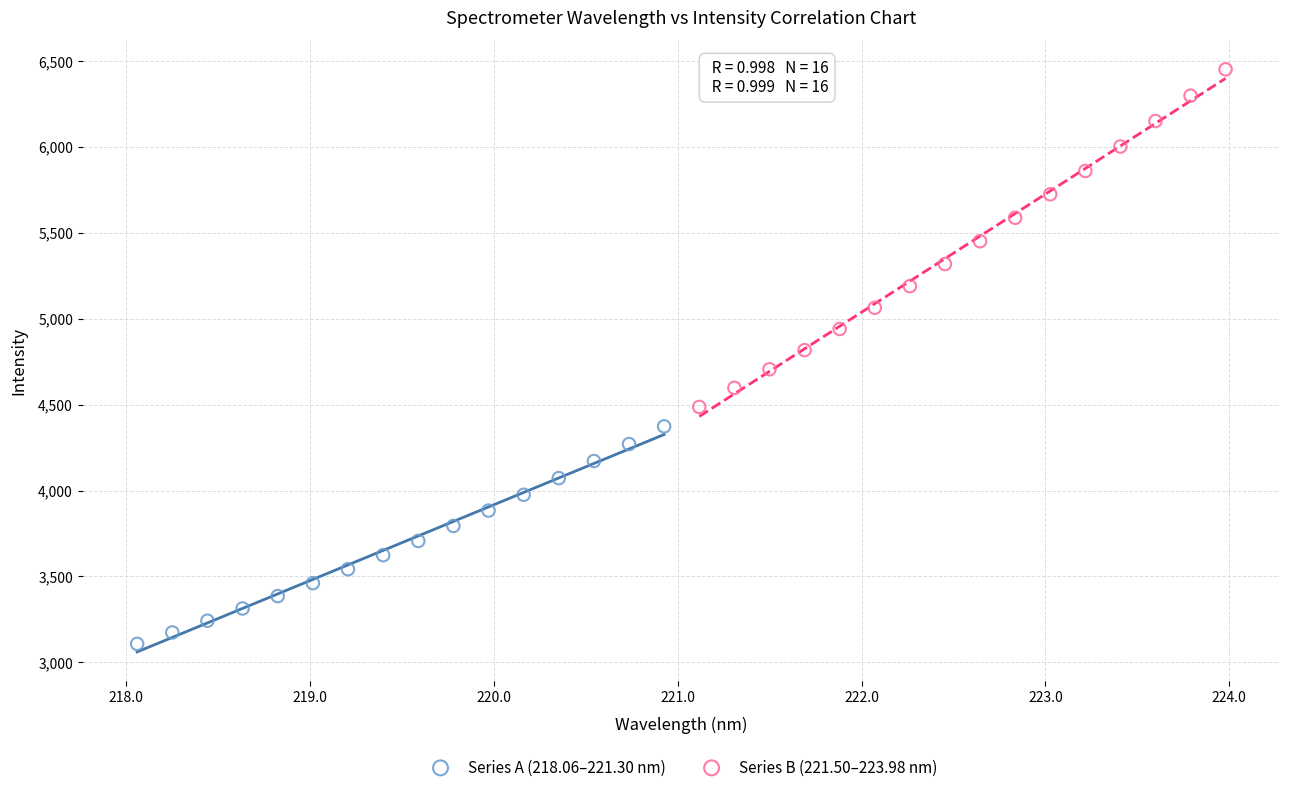

Which series reaches the maximum Y coordinate?

Series B (221.50–223.98 nm)